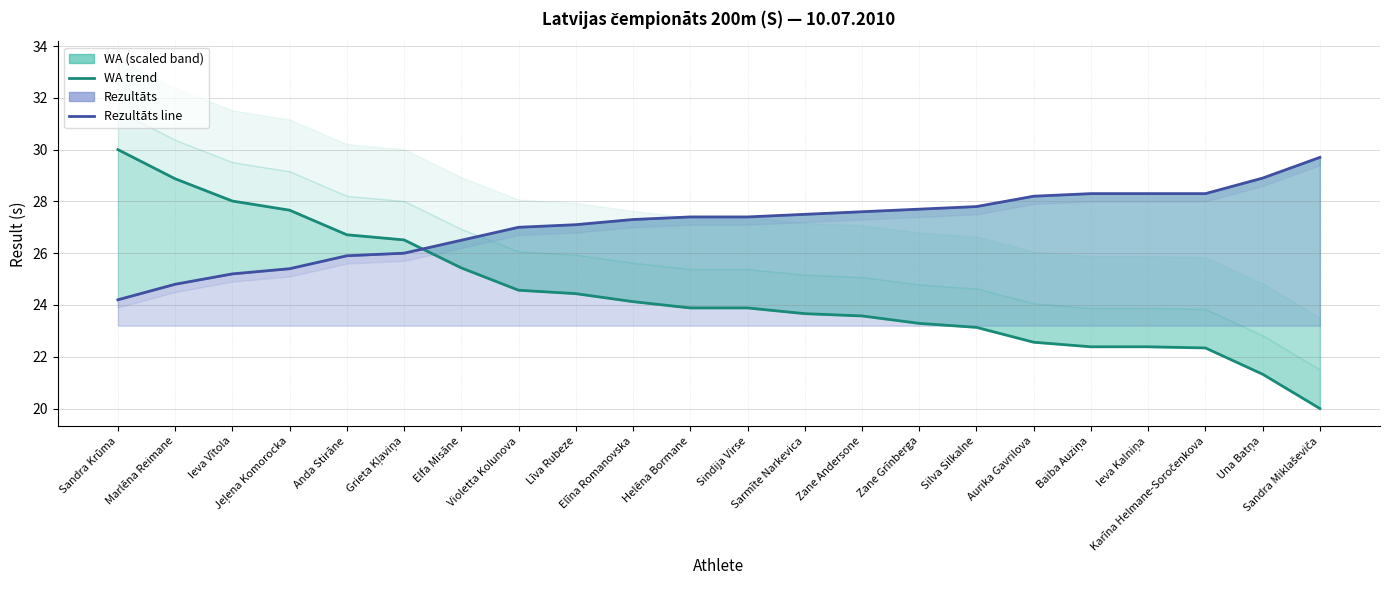

Rank the categories by WA trend value from lowest to highest.

Sandra Miklaševiča, Una Batņa, Karīna Helmane-Soročenkova, Baiba Auziņa, Ieva Kalniņa, Aurika Gavrilova, Silva Silkalne, Zane Grīnberga, Zane Andersone, Sarmīte Narkevica, Helēna Bormane, Sindija Virse, Elīna Romanovska, Līva Rubeze, Violetta Kolunova, Elfa Misāne, Grieta Kļaviņa, Anda Stirāne, Jeļena Komorocka, Ieva Vītola, Marlēna Reimane, Sandra Krūma